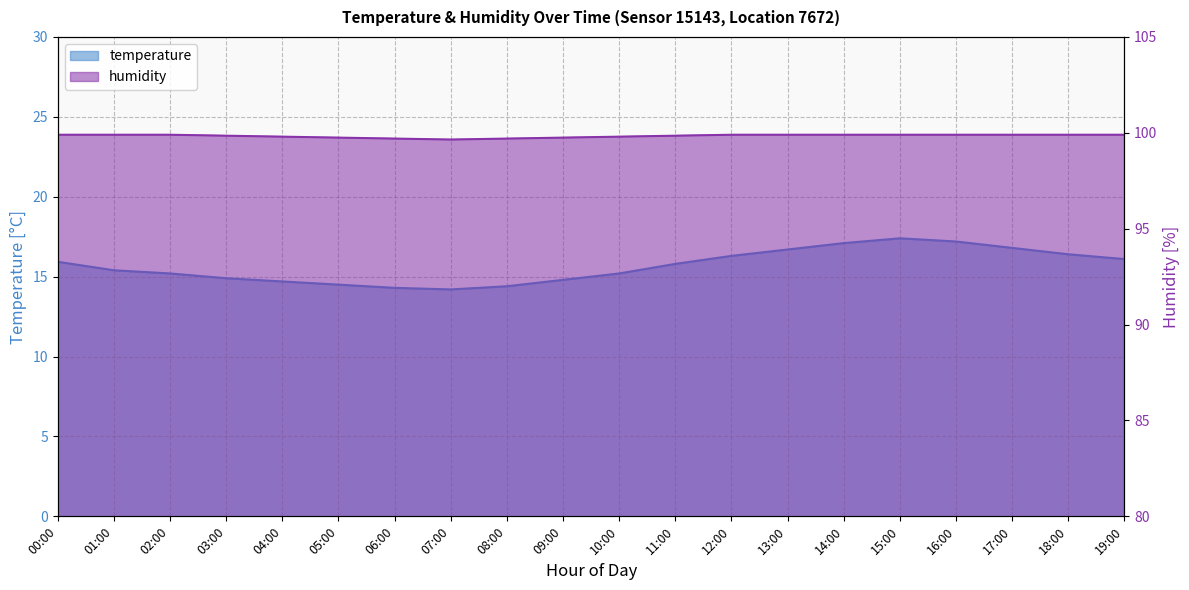

Reading left to right, list all the values displayed in this chart.

temperature: 00:00=15.9	01:00=15.4	02:00=15.2	03:00=14.9	04:00=14.7	05:00=14.5	06:00=14.3	07:00=14.2	08:00=14.4	09:00=14.8	10:00=15.2	11:00=15.8	12:00=16.3	13:00=16.7	14:00=17.1	15:00=17.4	16:00=17.2	17:00=16.8	18:00=16.4	19:00=16.1
humidity: 00:00=99.9	01:00=99.9	02:00=99.9	03:00=99.8	04:00=99.8	05:00=99.8	06:00=99.7	07:00=99.7	08:00=99.7	09:00=99.8	10:00=99.8	11:00=99.8	12:00=99.9	13:00=99.9	14:00=99.9	15:00=99.9	16:00=99.9	17:00=99.9	18:00=99.9	19:00=99.9